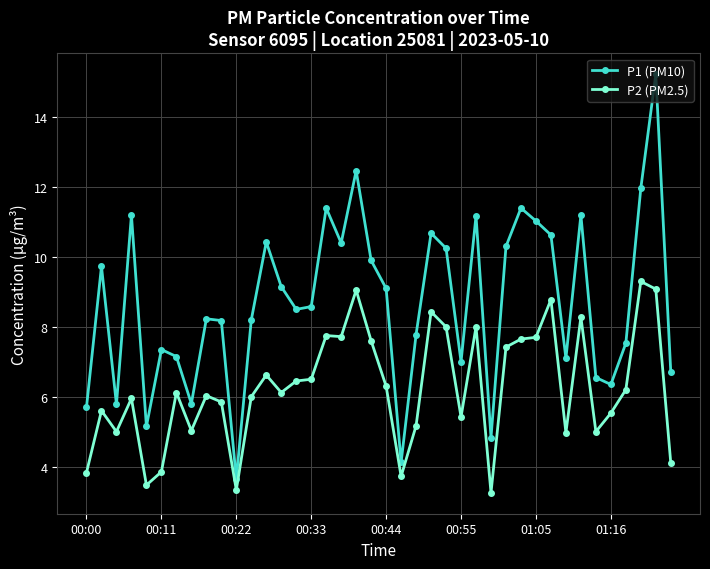

True or false: P2 (PM2.5) and P1 (PM10) cross at least once.

False